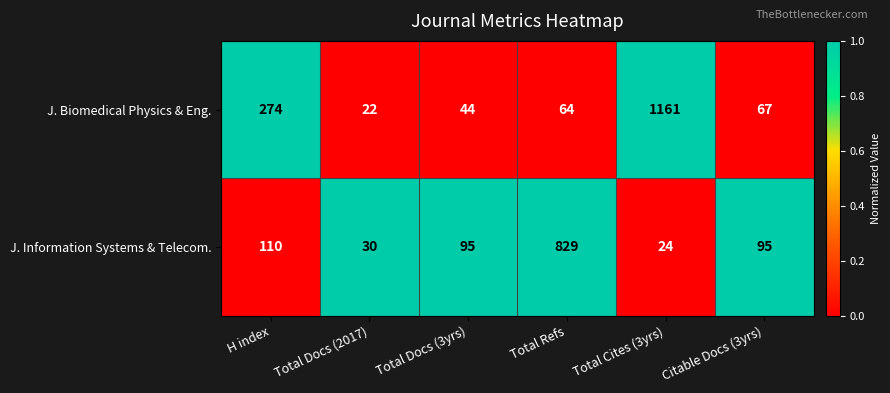

Rank the series by their maximum value, from lowest to highest.

J. Information Systems & Telecom., J. Biomedical Physics & Eng.